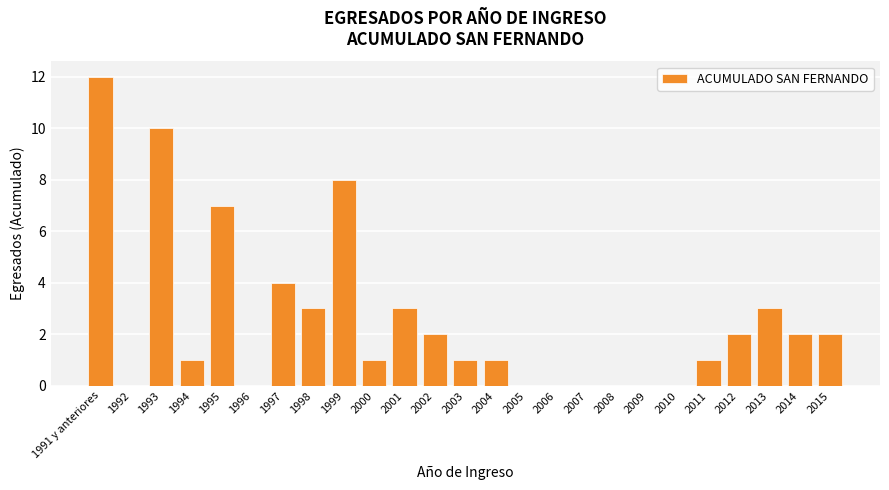

Where is the data nearest to the value 6?

1995